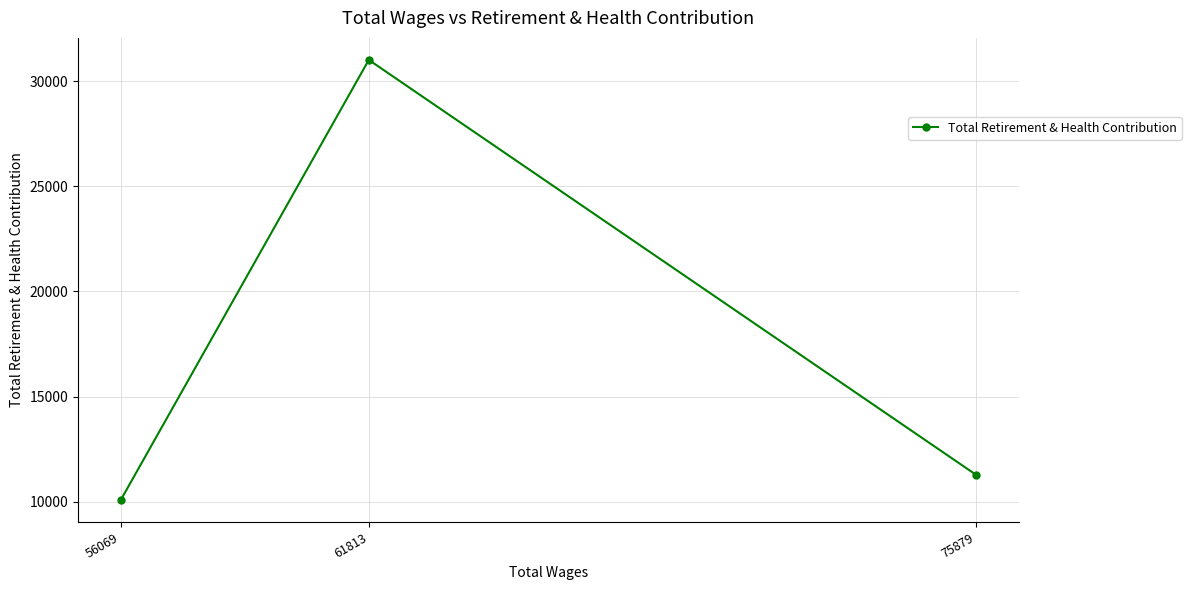

The value at 61813 is 31023. True or false?

True